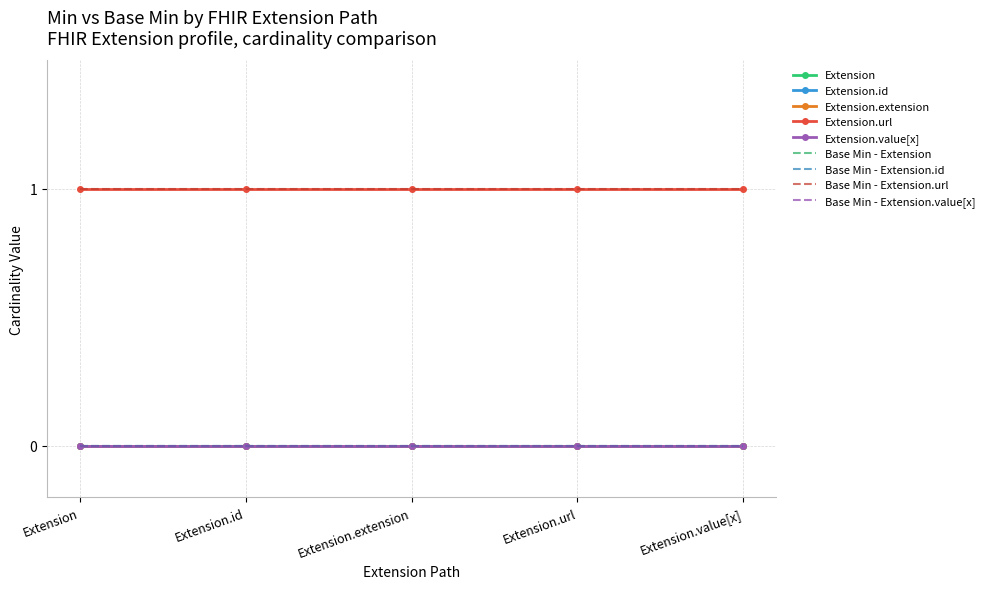

True or false: Extension.extension has a value of 0 at Extension.extension.

True